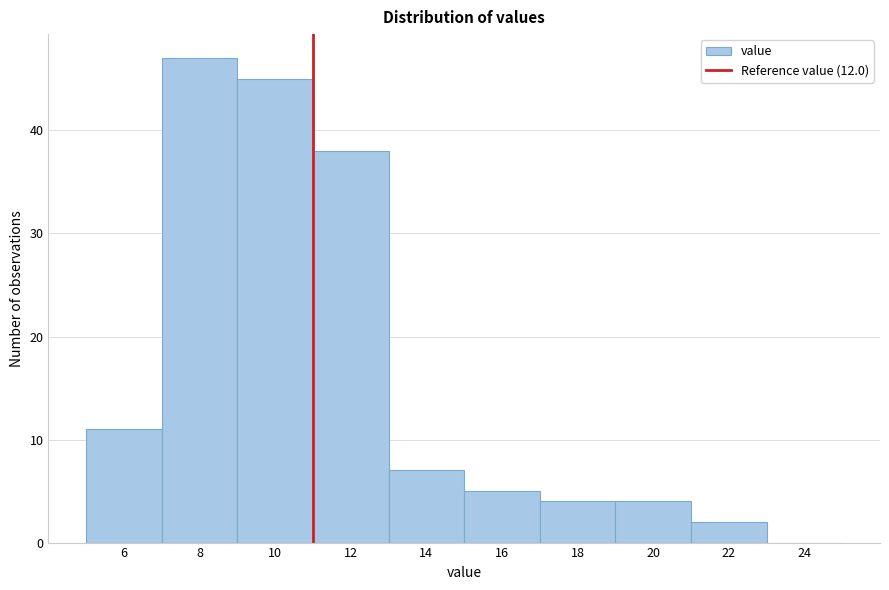

Reading right to left, extract all data points from this chart.

24=0	22=2	20=4	18=4	16=5	14=7	12=38	10=45	8=47	6=11